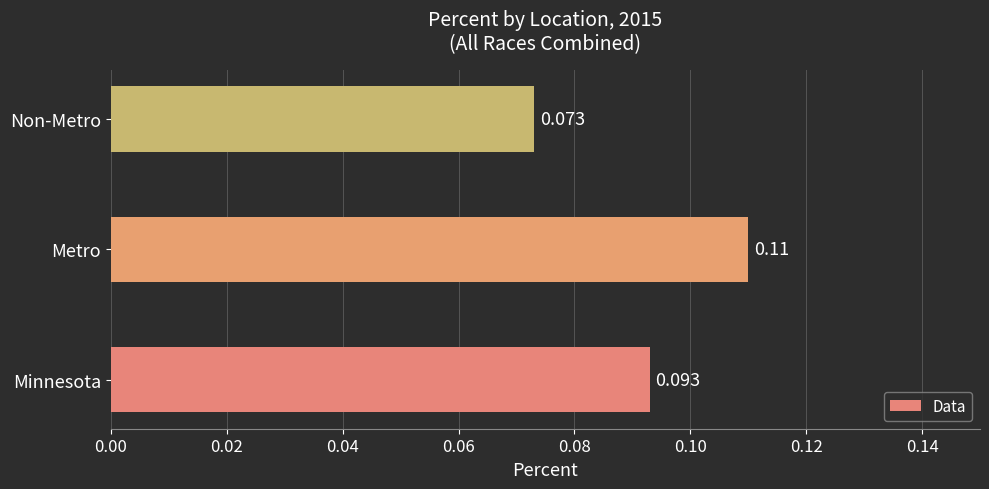

How many bars are there in total?

3